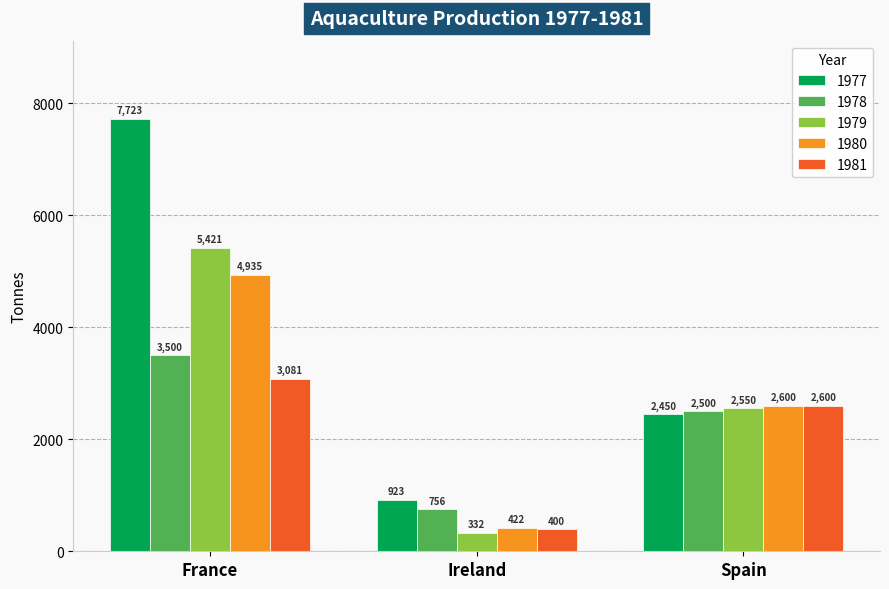

What is the label of the 2nd bar from the left?

Ireland